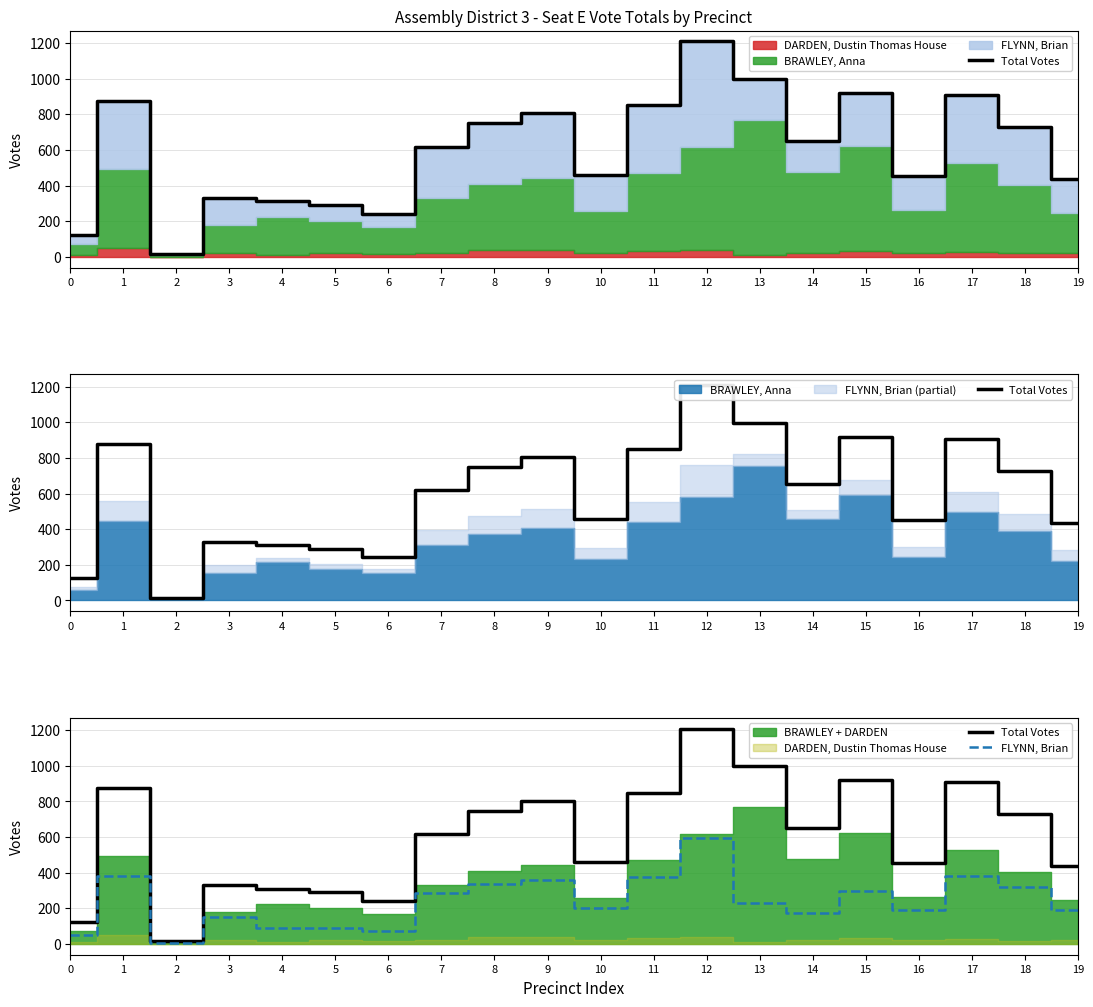

True or false: Total Votes and FLYNN, Brian cross at least once.

False